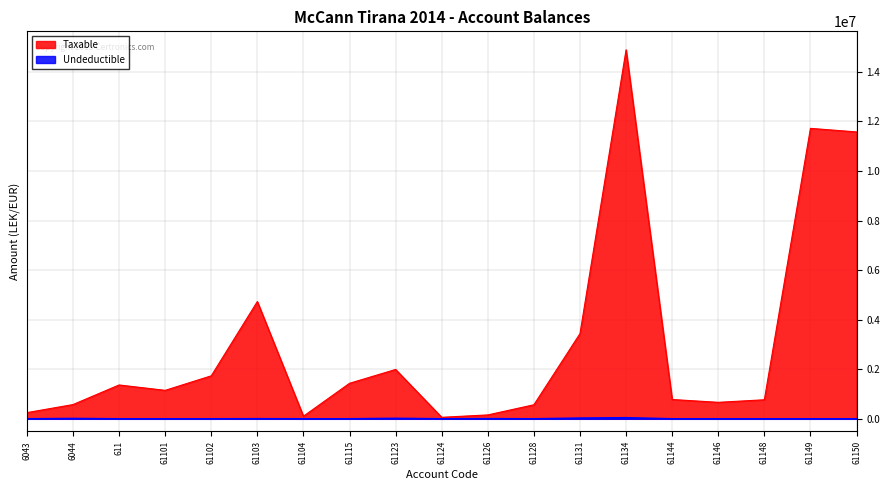

Which series changed the most between 6043 and 61103?

Taxable